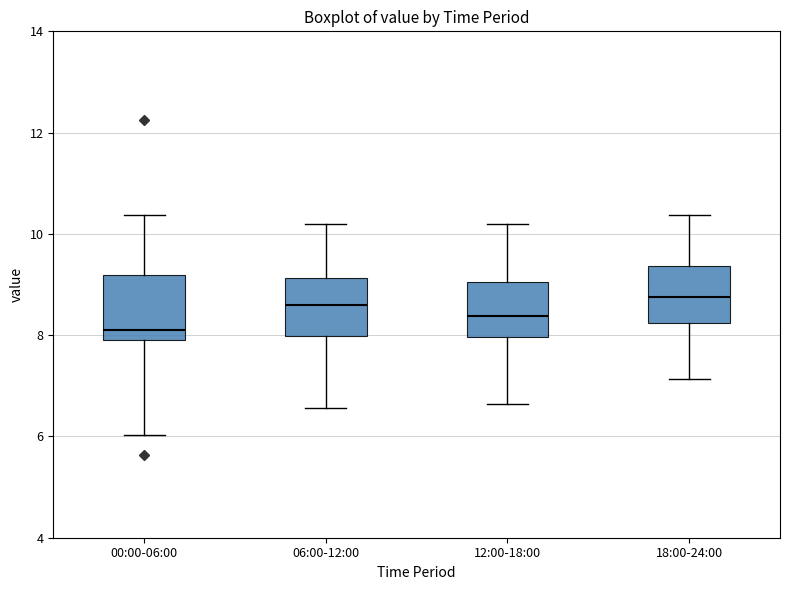

Which box's median line is the lowest?

00:00-06:00